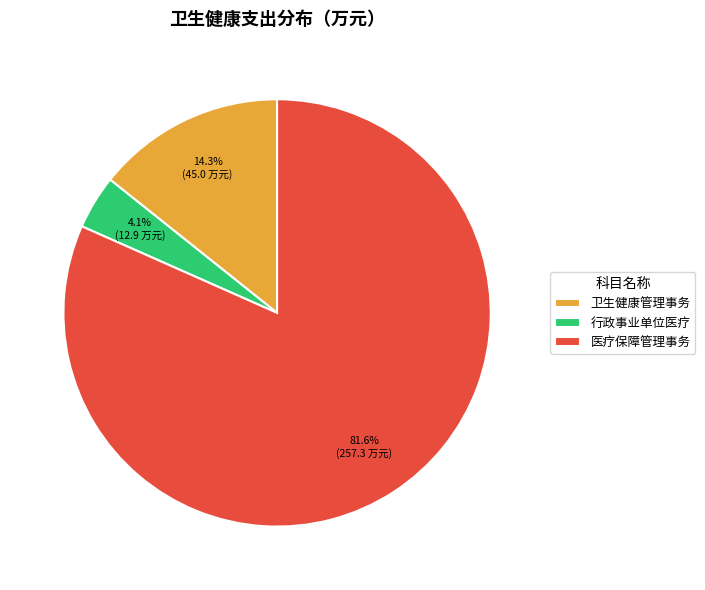

To the nearest percent, what is the combined percentage of 医疗保障管理事务 and 行政事业单位医疗?

86%